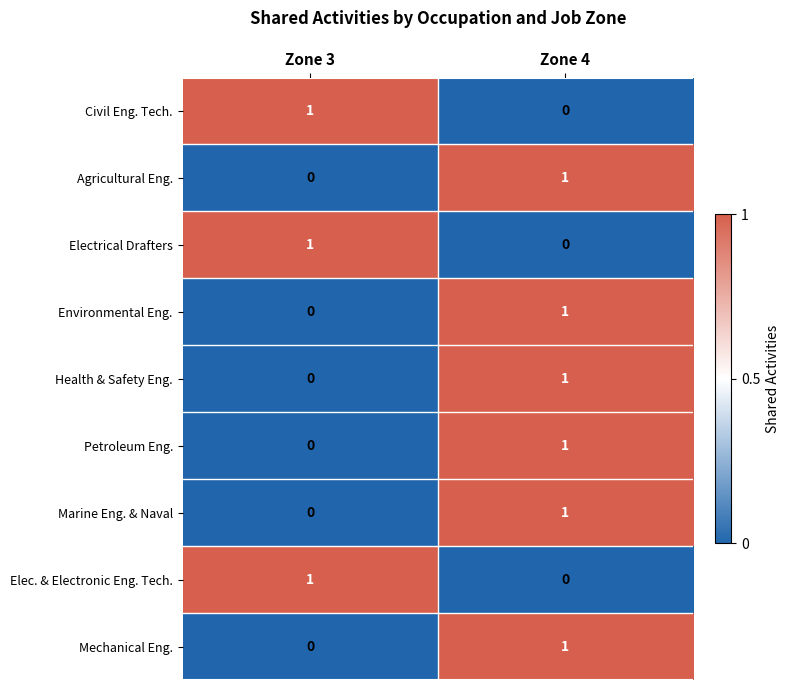

Reading left to right, extract all data points from this chart.

Civil Eng. Tech.: Zone 3=1	Zone 4=0
Agricultural Eng.: Zone 3=0	Zone 4=1
Electrical Drafters: Zone 3=1	Zone 4=0
Environmental Eng.: Zone 3=0	Zone 4=1
Health & Safety Eng.: Zone 3=0	Zone 4=1
Petroleum Eng.: Zone 3=0	Zone 4=1
Marine Eng. & Naval: Zone 3=0	Zone 4=1
Elec. & Electronic Eng. Tech.: Zone 3=1	Zone 4=0
Mechanical Eng.: Zone 3=0	Zone 4=1